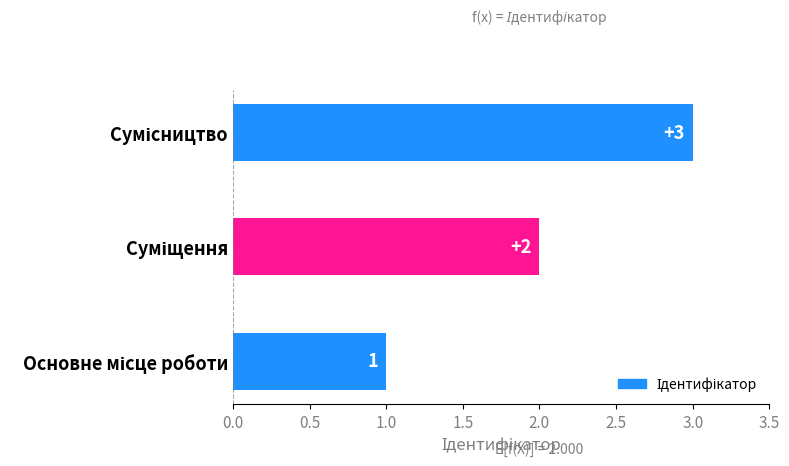

How many series are shown in this chart?

1